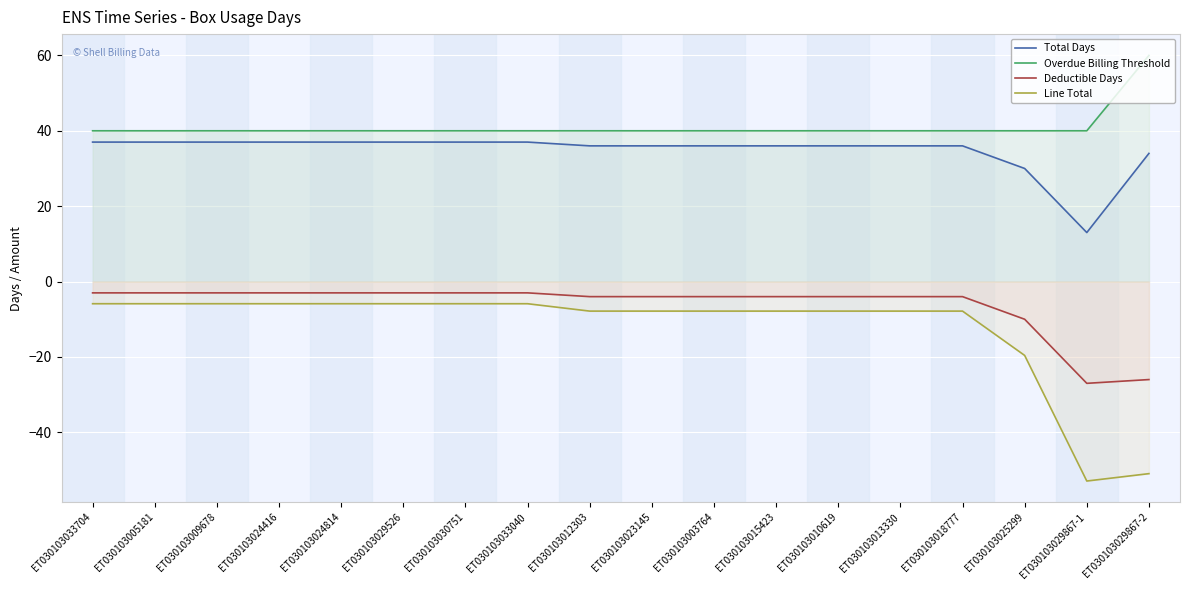

Where is the first local minimum for Total Days?

ET030103029867-1